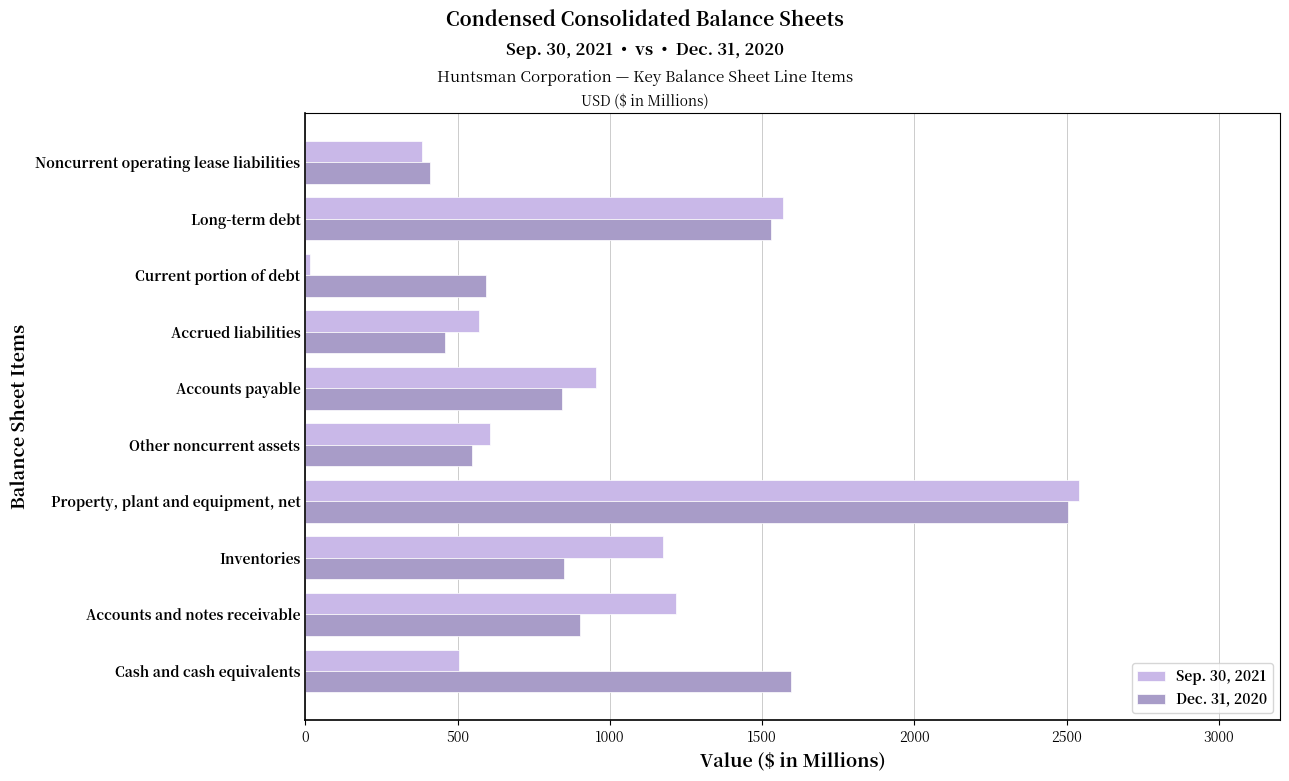

How many distinct data groups are displayed?

2